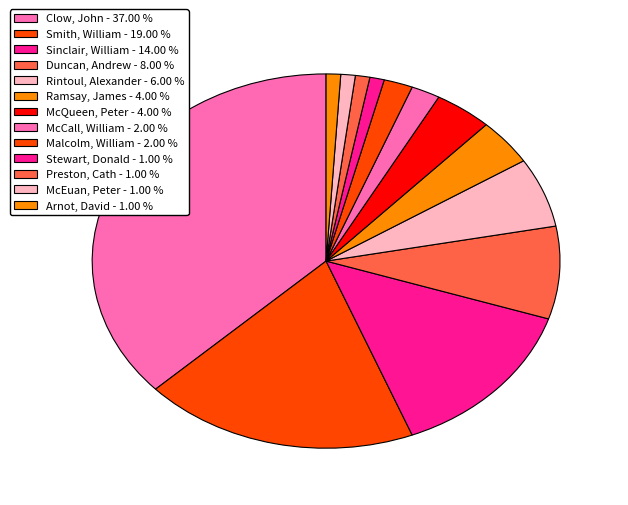

Count the number of slices in the pie.

13